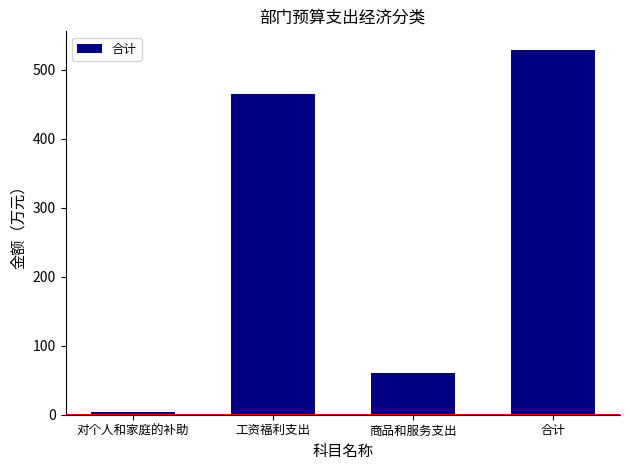

Reading left to right, extract all data points from this chart.

3.4	464.6	60.8	528.9